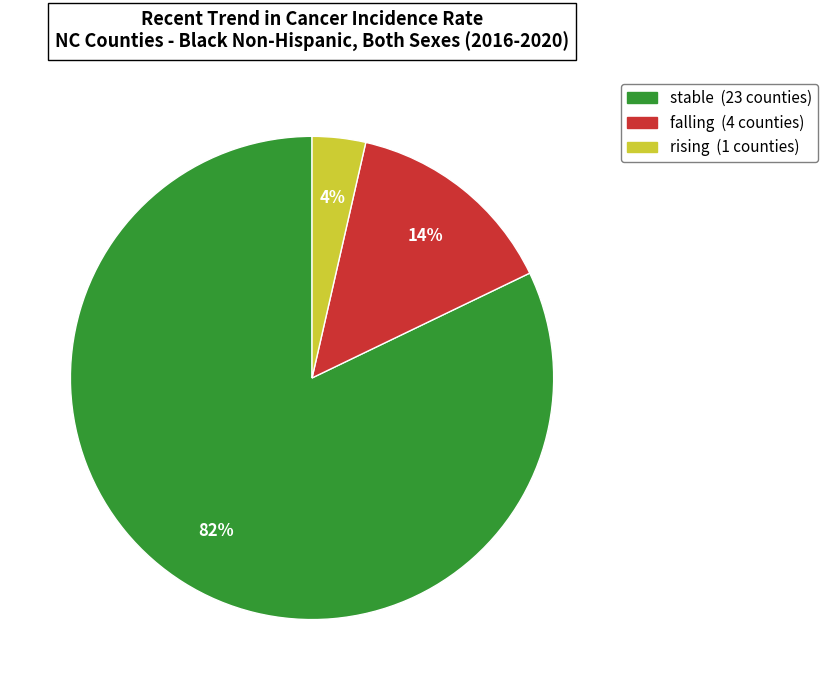

Does any single category account for the majority?

Yes